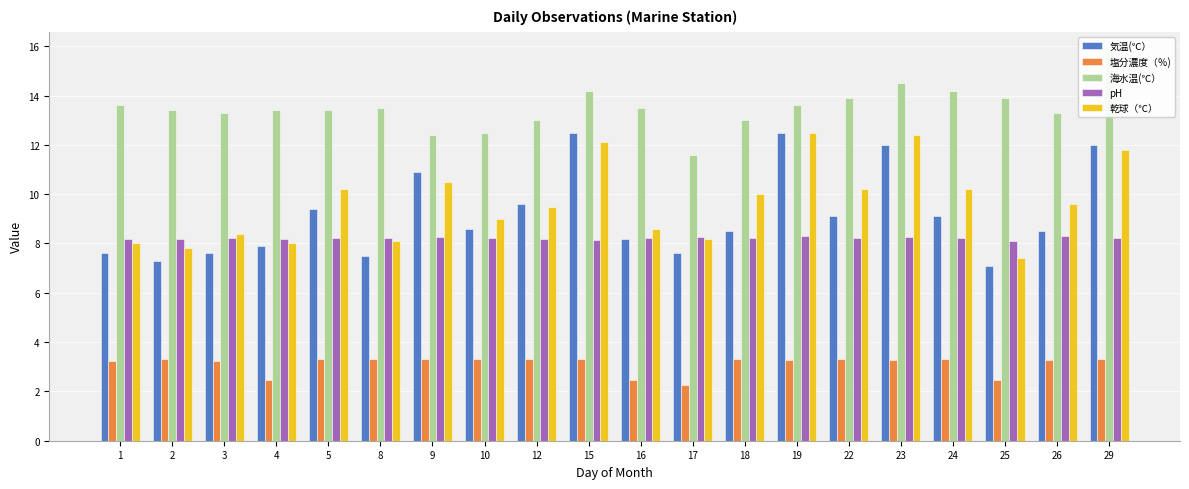

Which series changed the most between 9 and 19?

乾球（℃）